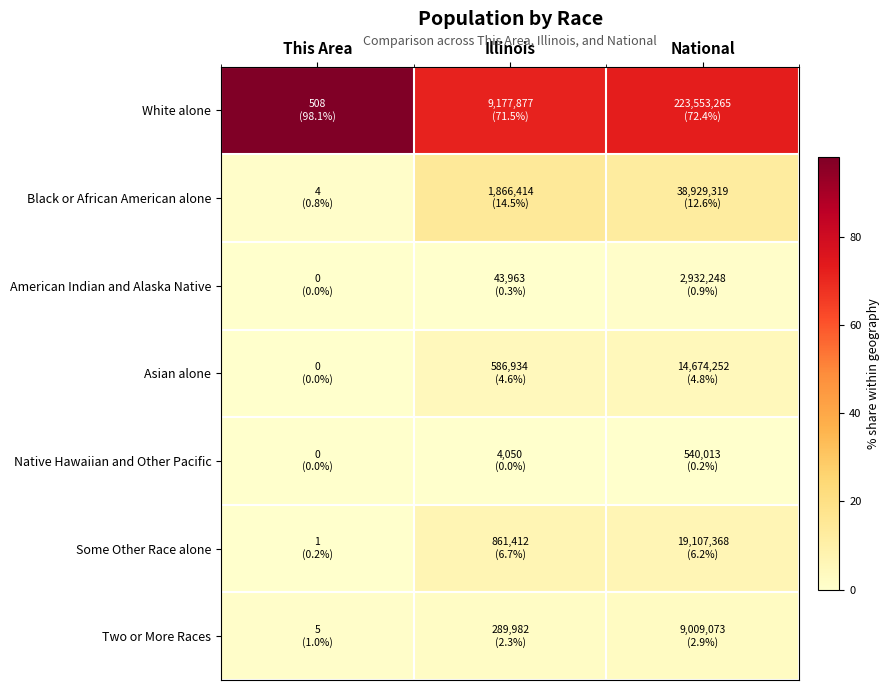

Reading left to right, list all the values displayed in this chart.

White alone: This Area=98.1	Illinois=71.5	National=72.4
Black or African American alone: This Area=0.8	Illinois=14.5	National=12.6
American Indian and Alaska Native: This Area=0.0	Illinois=0.3	National=0.9
Asian alone: This Area=0.0	Illinois=4.6	National=4.8
Native Hawaiian and Other Pacific: This Area=0.0	Illinois=0.0	National=0.2
Some Other Race alone: This Area=0.2	Illinois=6.7	National=6.2
Two or More Races: This Area=1.0	Illinois=2.3	National=2.9